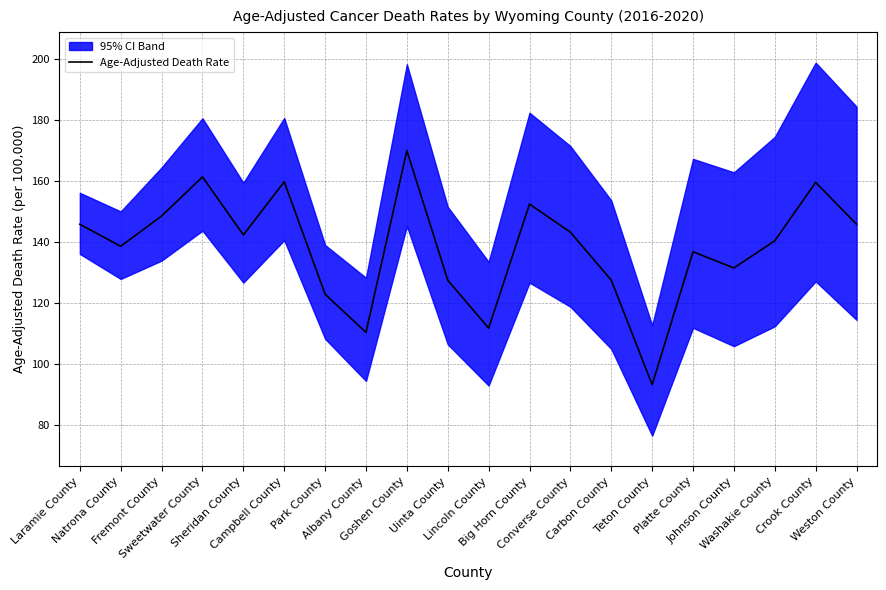

Between Converse County and Fremont County, which is larger?

Fremont County